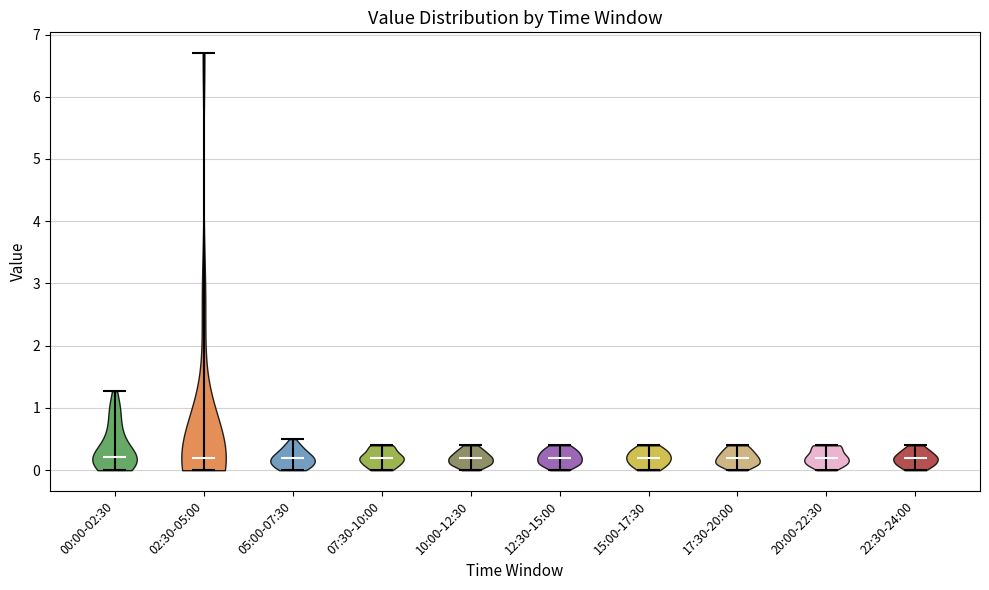

Reading left to right, read every violin against the y-axis: where its median line is, and the lowest and highest points it reaches. The values are not printed on the chart, so give them approximately, as read against the axis.

00:00-02:30: median line 0.2, lowest point 0.0, highest point 1.3
02:30-05:00: median line 0.2, lowest point 0.0, highest point 6.7
05:00-07:30: median line 0.2, lowest point 0.0, highest point 0.5
07:30-10:00: median line 0.2, lowest point 0.0, highest point 0.4
10:00-12:30: median line 0.2, lowest point 0.0, highest point 0.4
12:30-15:00: median line 0.2, lowest point 0.0, highest point 0.4
15:00-17:30: median line 0.2, lowest point 0.0, highest point 0.4
17:30-20:00: median line 0.2, lowest point 0.0, highest point 0.4
20:00-22:30: median line 0.2, lowest point 0.0, highest point 0.4
22:30-24:00: median line 0.2, lowest point 0.0, highest point 0.4